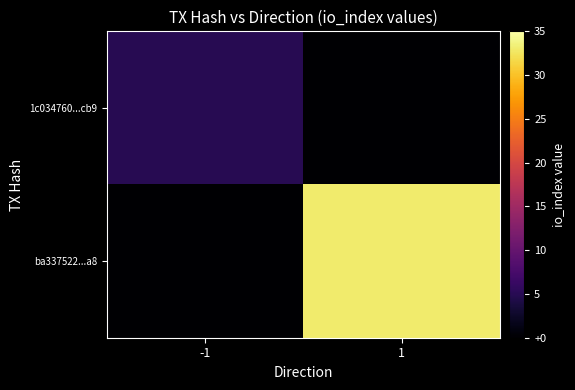

Rank the series at -1 from highest to lowest value.

1c034760...cb9, ba337522...a8